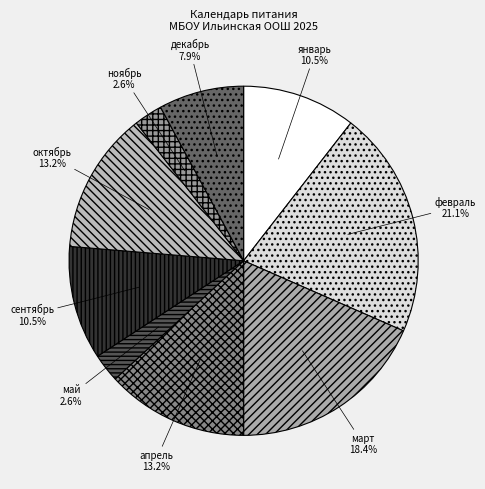

What is the largest slice in the pie chart?

февраль